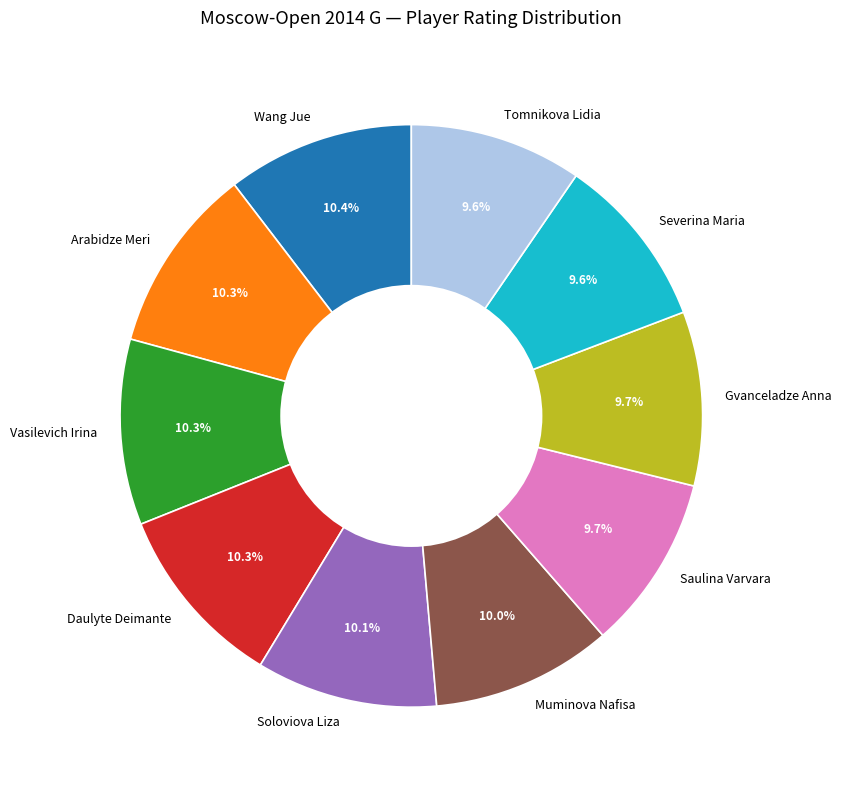

How many slices are in this pie chart?

10